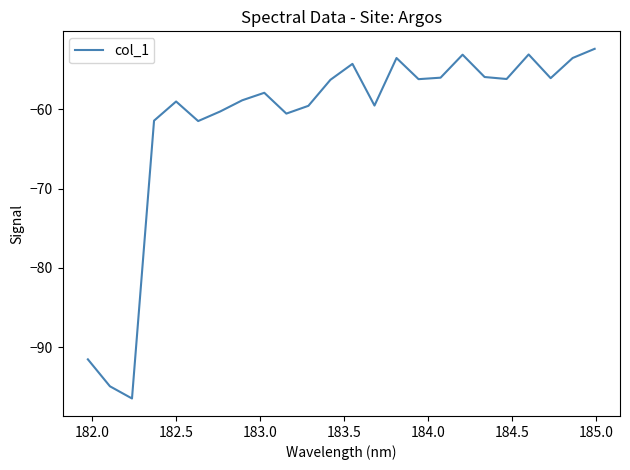

What is the greatest value displayed?

-52.4